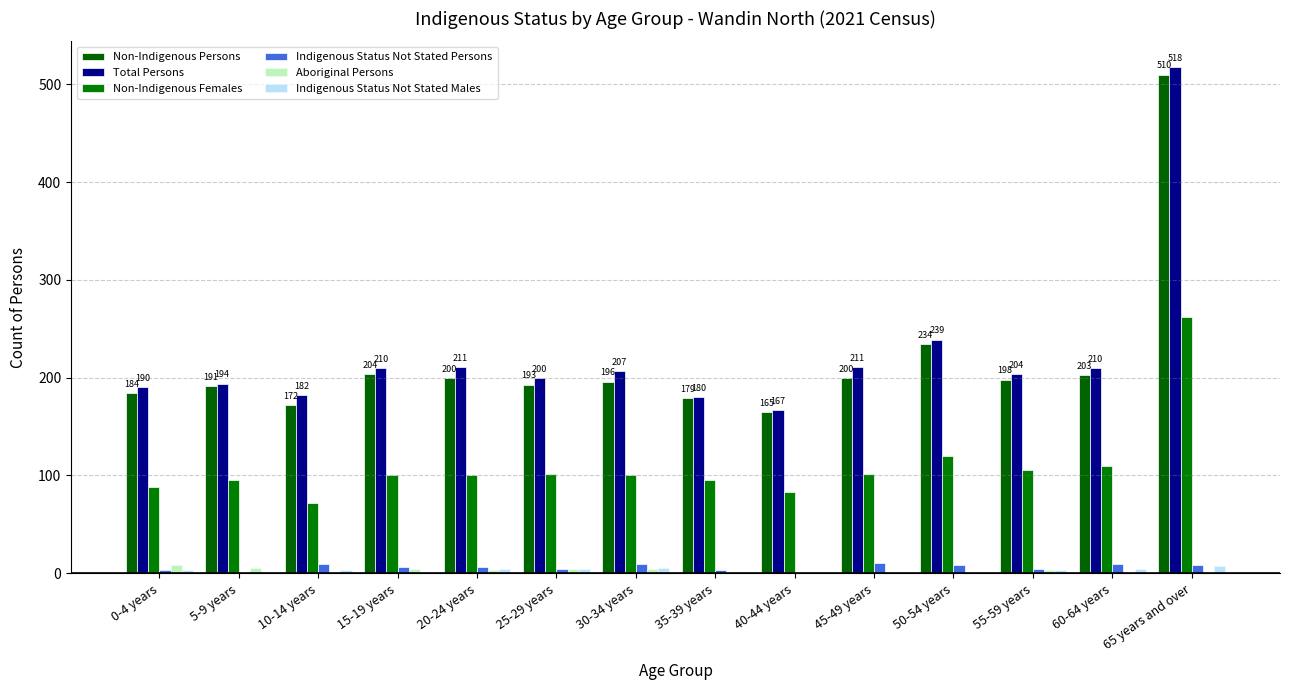

Is the value of Indigenous Status Not Stated Persons at 15-19 years greater than the value of Aboriginal Persons at 30-34 years?

Yes